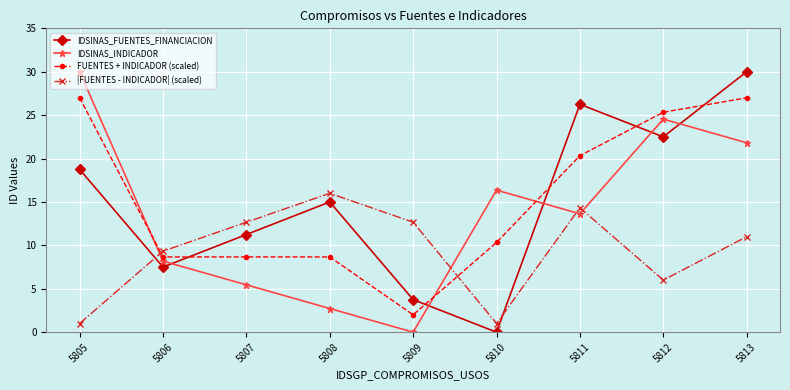

Does the chart have visible grid lines?

Yes